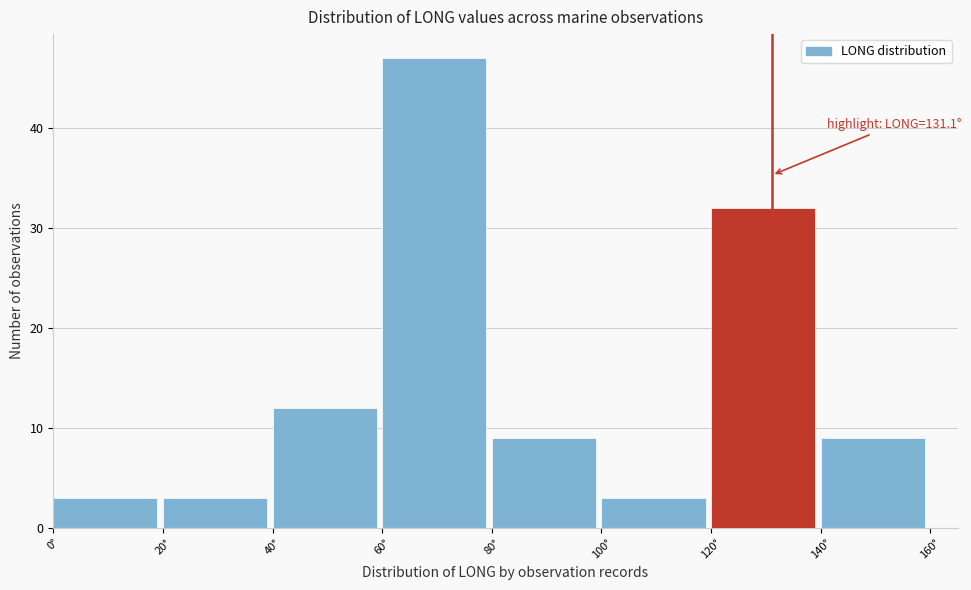

Over which range of the x-axis is the bar tallest?

60 to 80